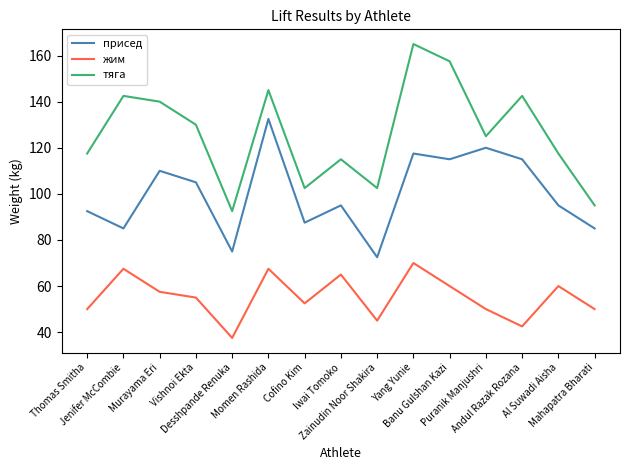

How many lines are shown in the chart?

3